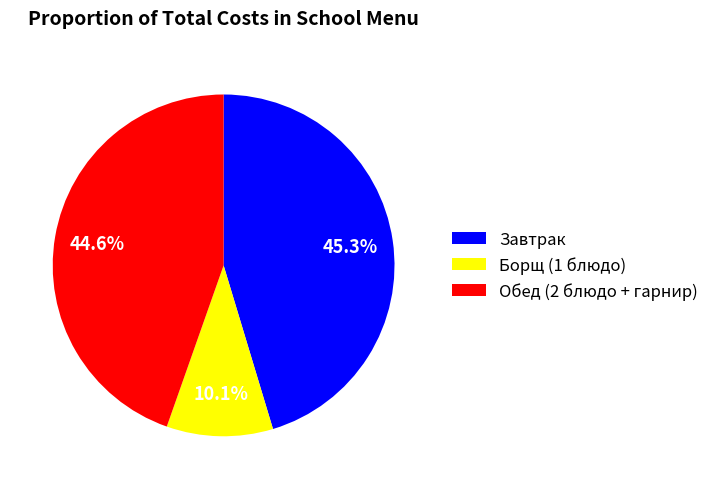

How many slices are in this pie chart?

3